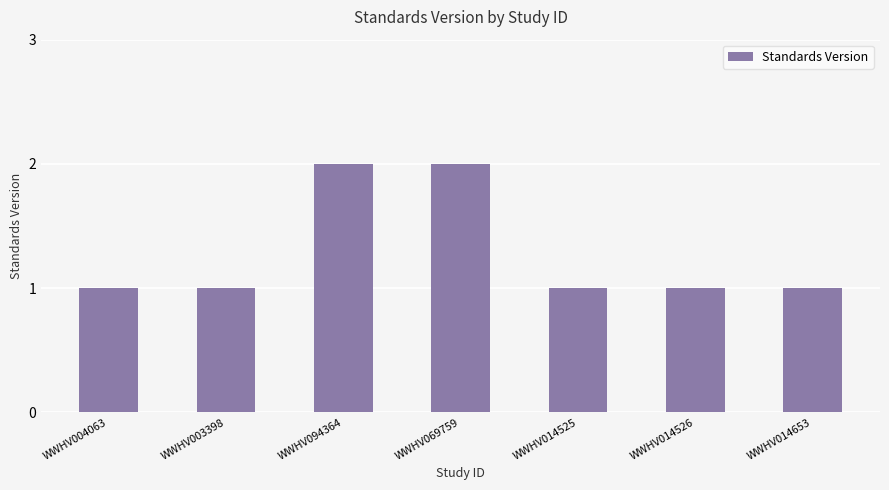

Is it true that the value at WWHV003398 is 1?

True